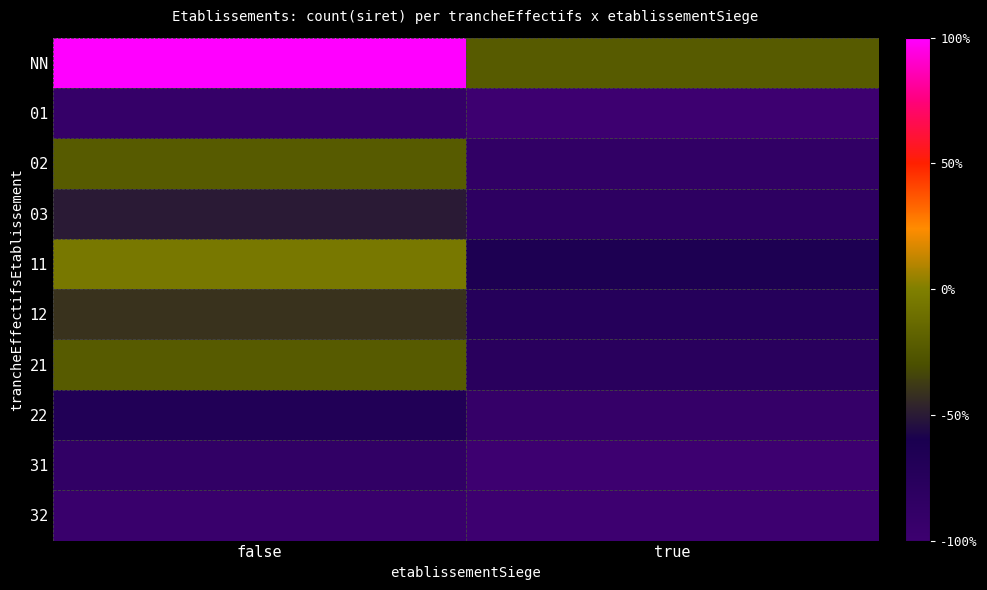

Which series has the largest total across all categories?

NN